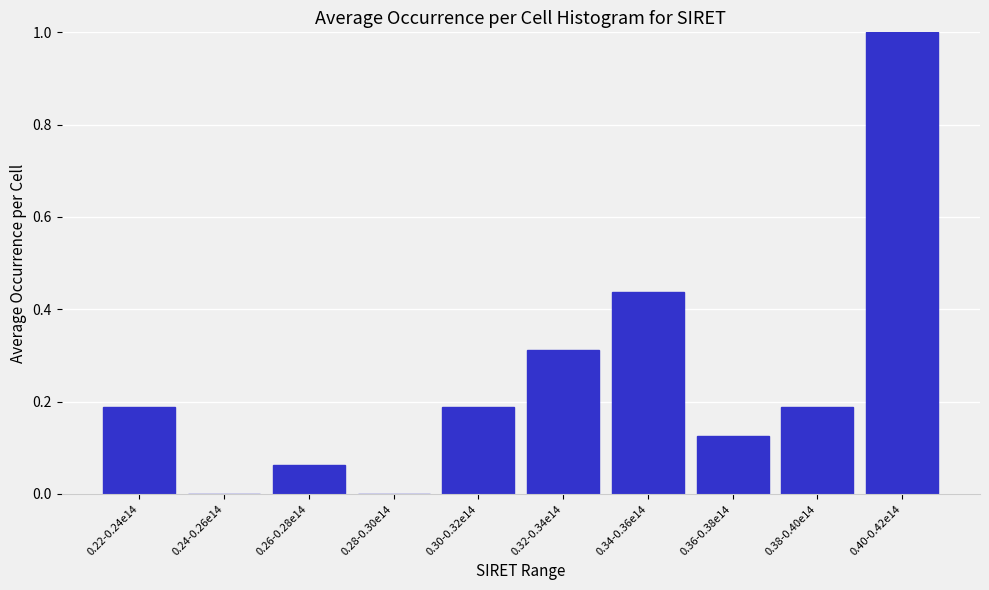

Between 0.32-0.34e14 and 0.22-0.24e14, which is larger?

0.32-0.34e14